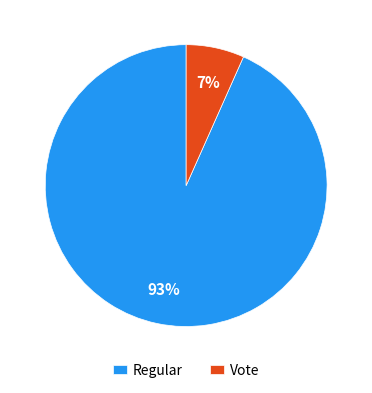

Rank the categories by value from lowest to highest.

Vote, Regular